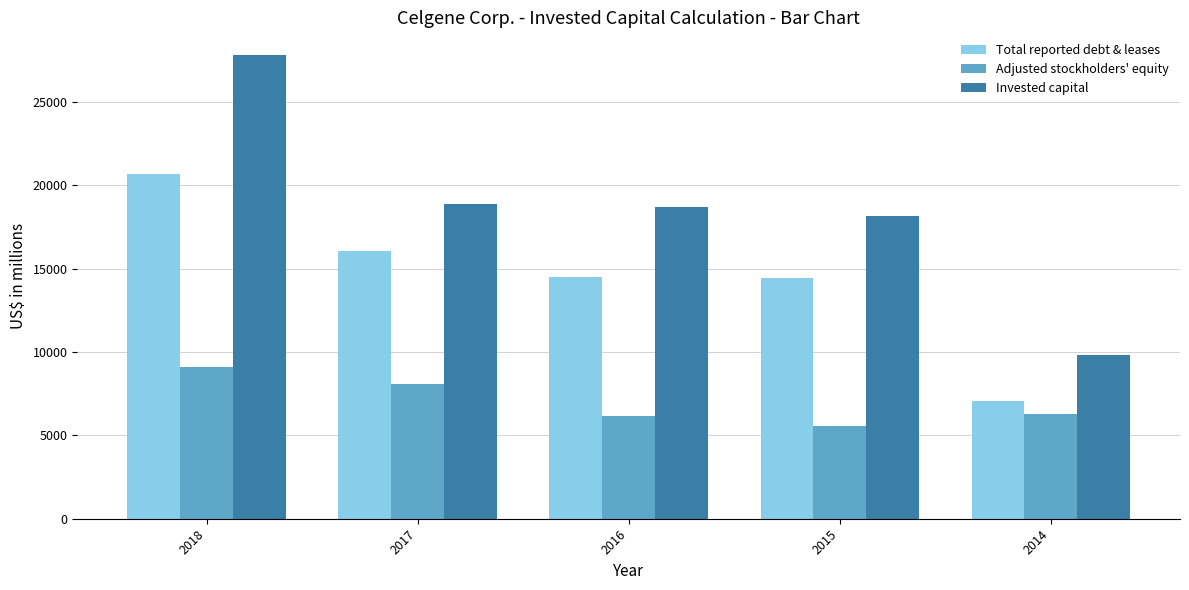

What is the smallest value displayed?

5572